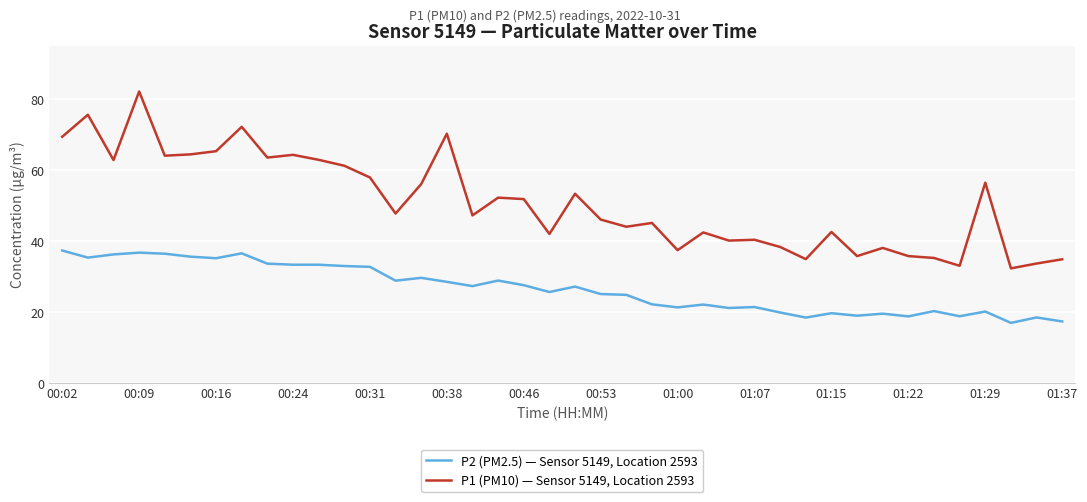

How many series are shown in this chart?

2